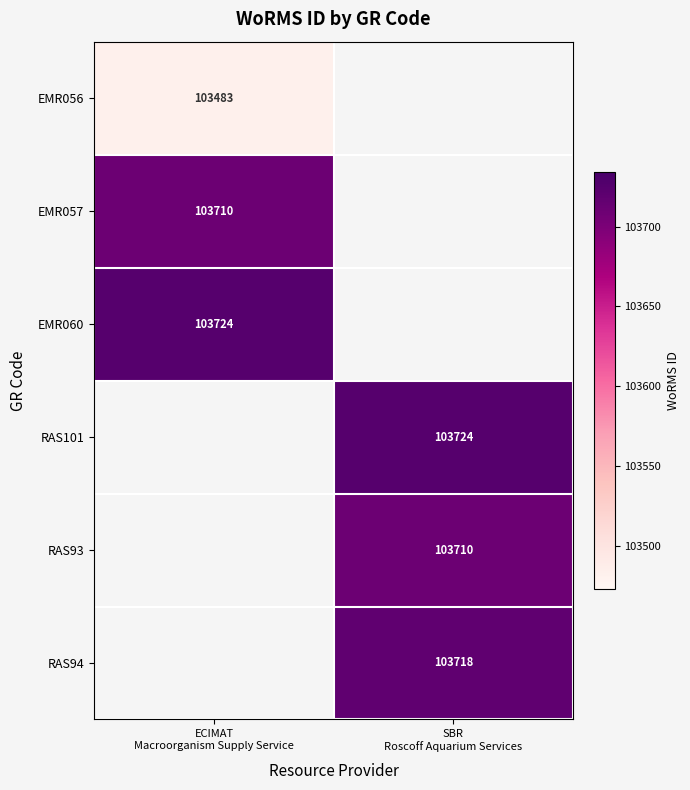

Which category has the highest value across all series?

ECIMAT
Macroorganism Supply Service